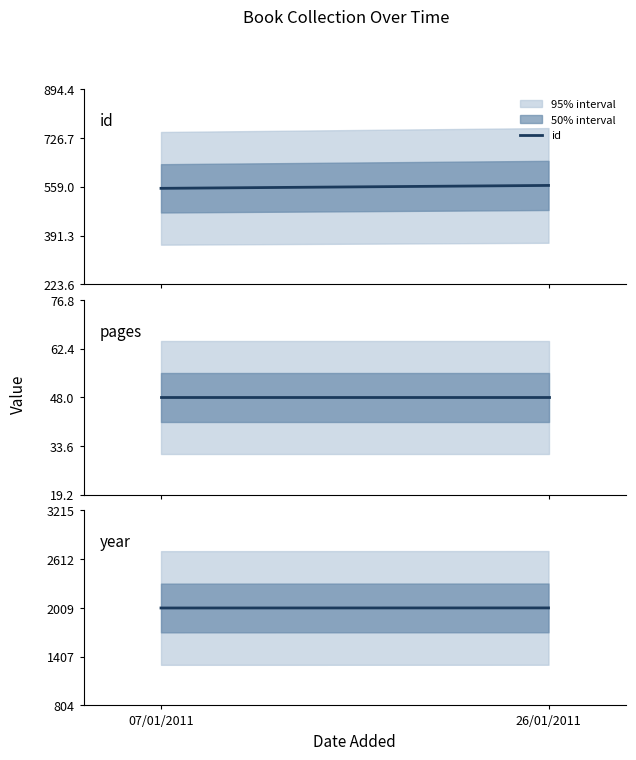

What is the label of the 2nd point from the left?

26/01/2011